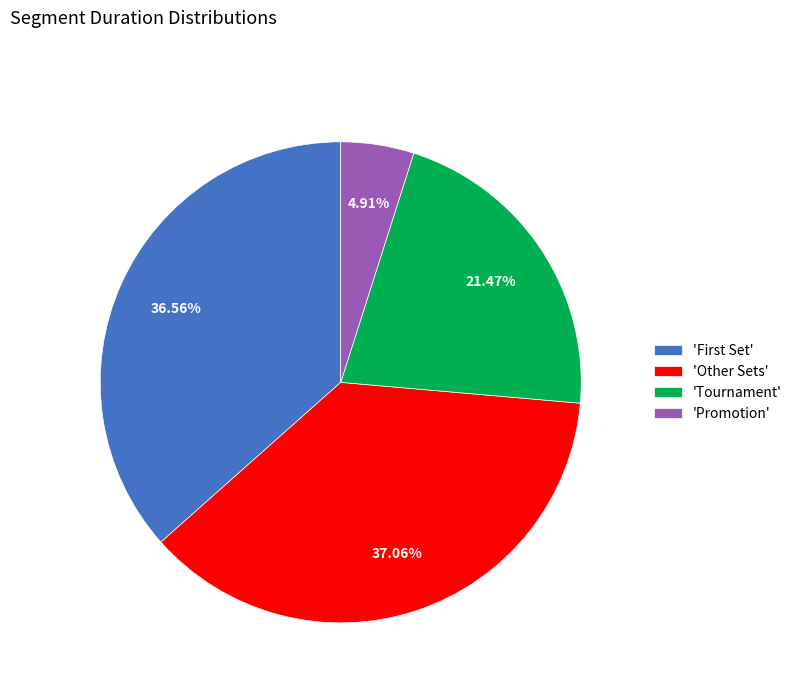

Which category has the smallest portion of the pie?

'Promotion'